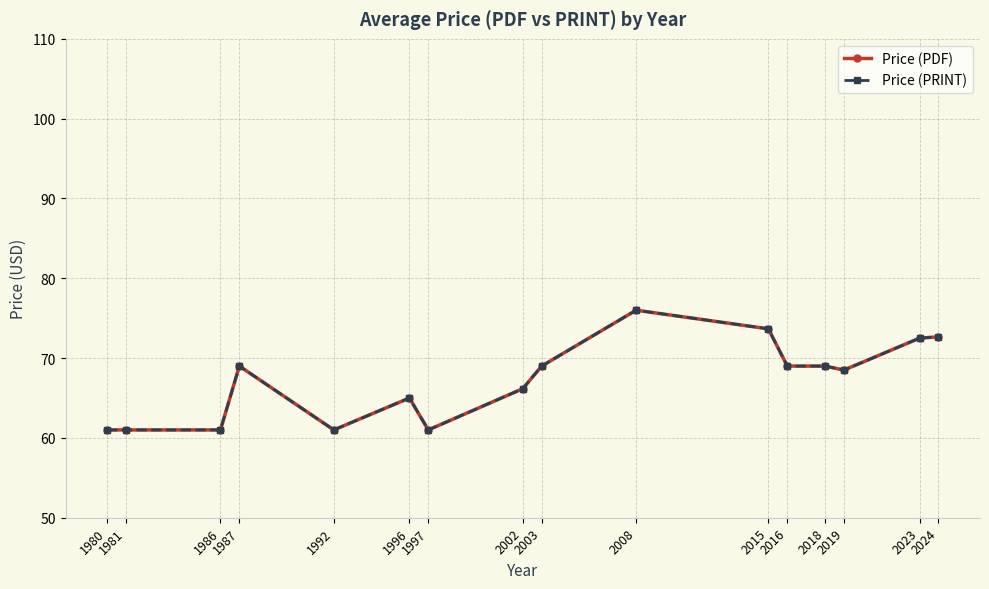

Is this an area chart (filled region under the line)?

No